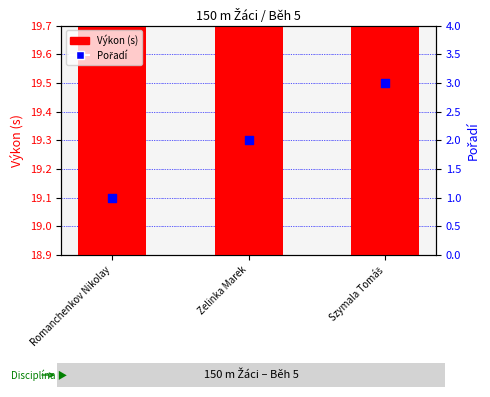

Which series contains the highest Y value?

Výkon (s)